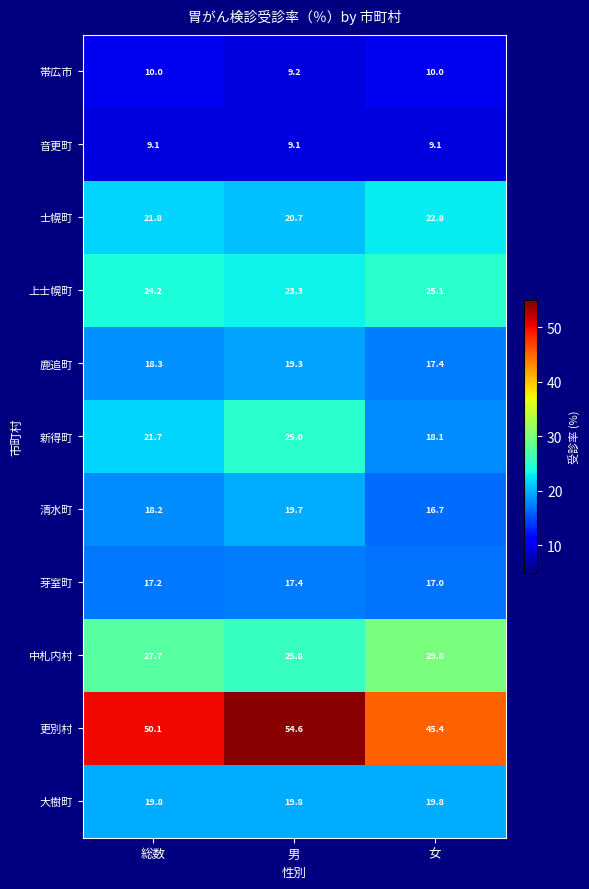

The 上士幌町 series shows 25.1 at 女. True or false?

True